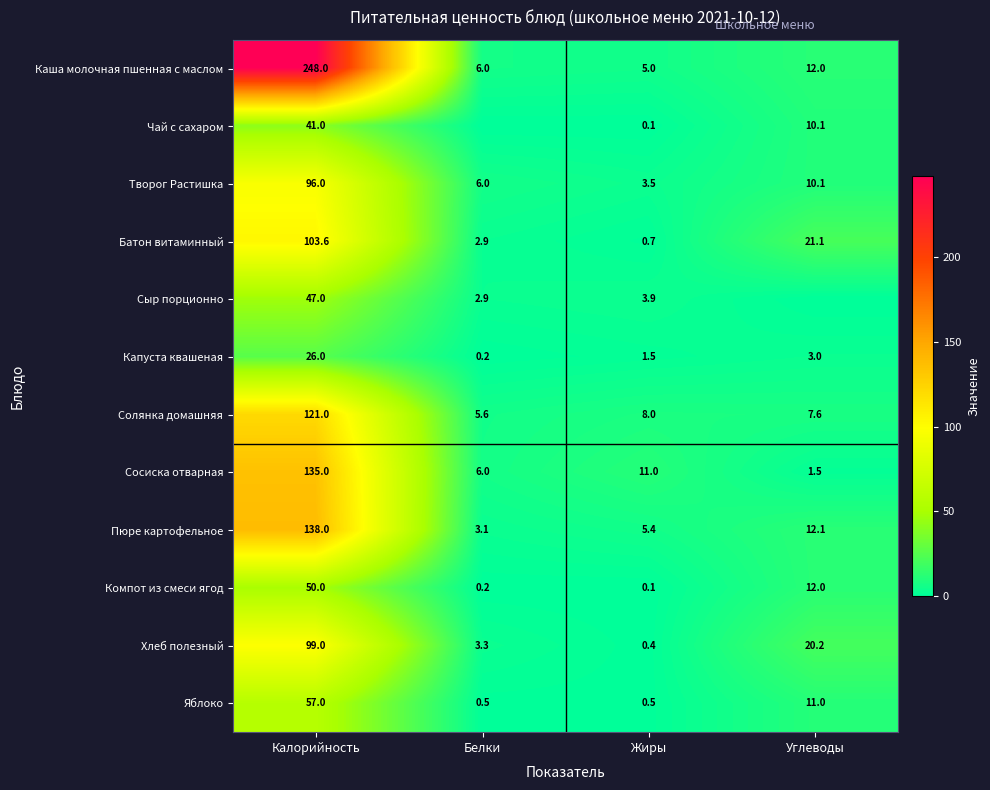

Is the value of Сосиска отварная at Белки greater than the value of Капуста квашеная at Калорийность?

No